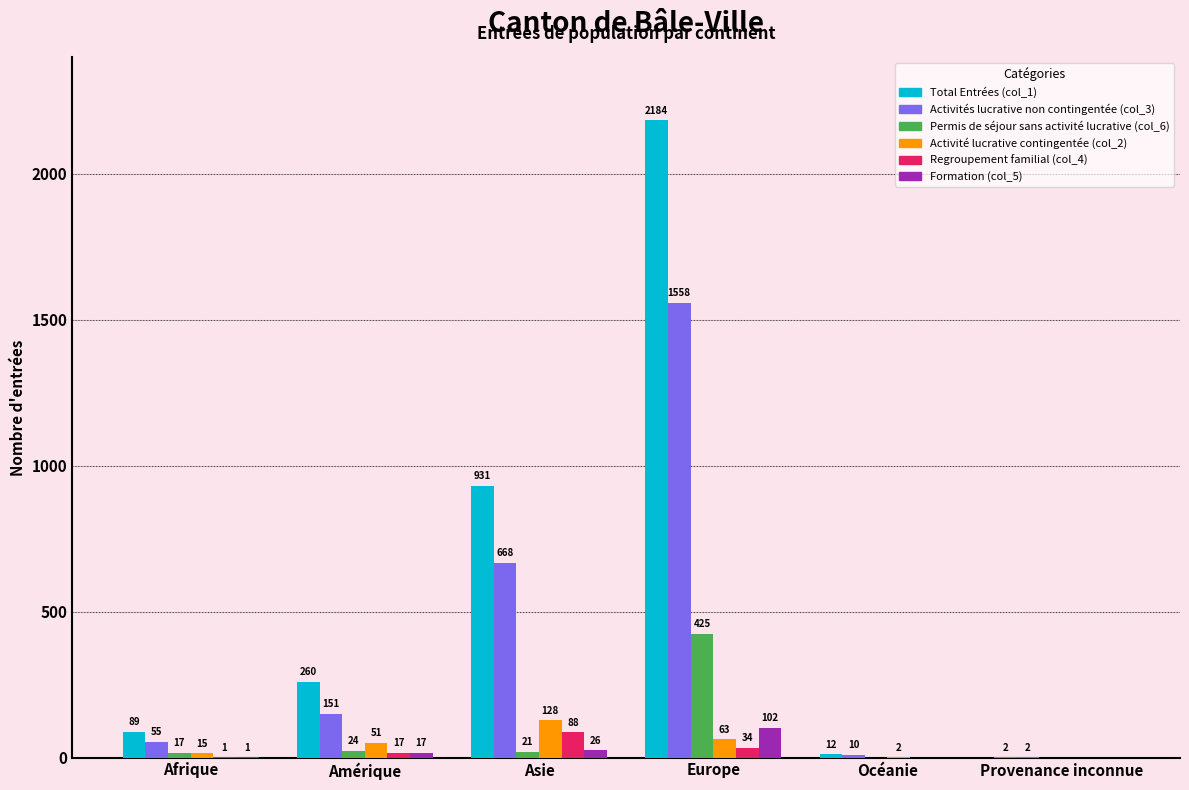

Reading left to right, what are all the values shown in this chart?

Total Entrées (col_1): 89	260	931	2184	12	2
Activités lucrative non contingentée (col_3): 55	151	668	1558	10	2
Permis de séjour sans activité lucrative (col_6): 17	24	21	425	0	0
Activité lucrative contingentée (col_2): 15	51	128	63	2	0
Regroupement familial (col_4): 1	17	88	34	0	0
Formation (col_5): 1	17	26	102	0	0